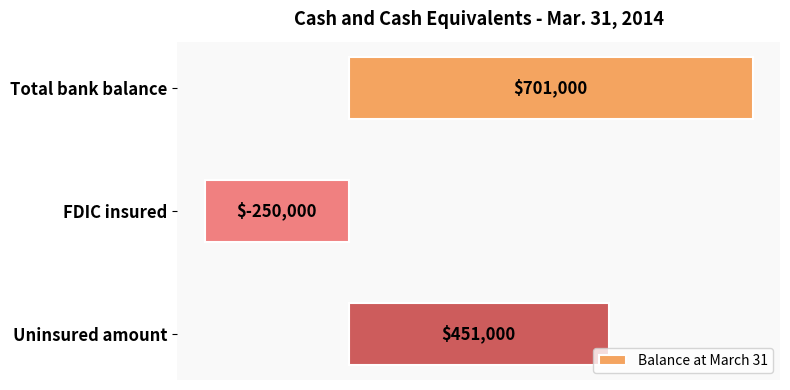

Which category has the highest value across all series?

Total bank balance